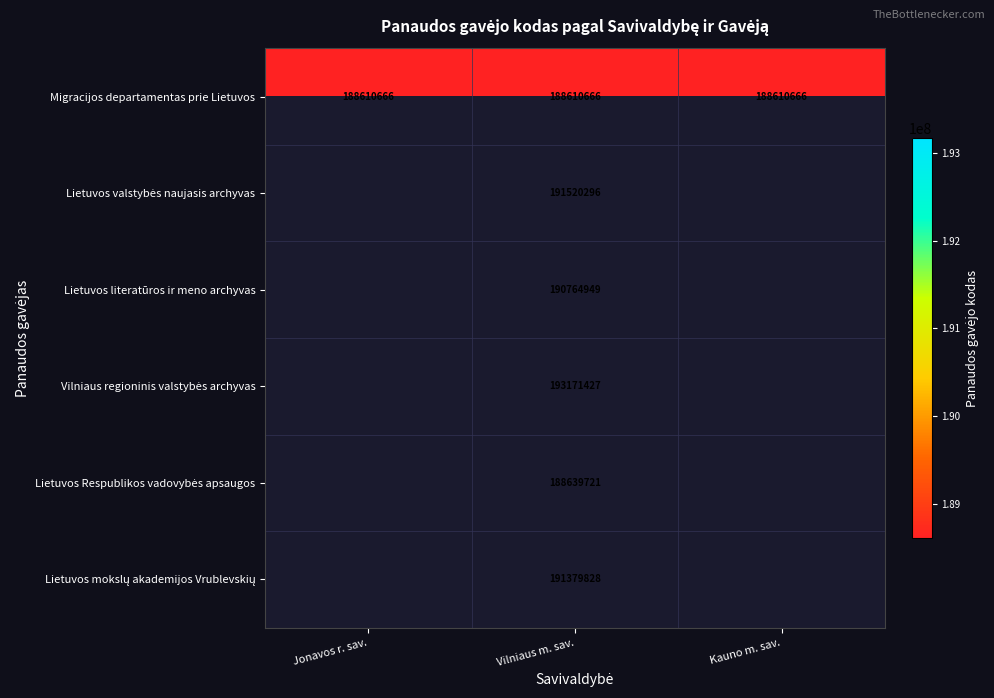

What is the difference between the highest and lowest values at Vilniaus m. sav.?

4560761